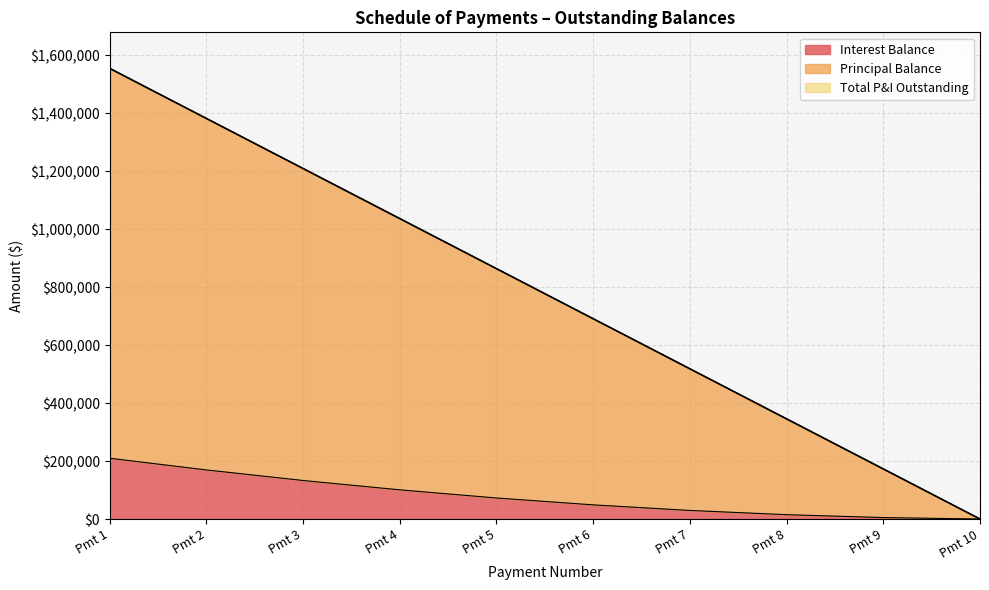

Is it true that Total P&I Outstanding equals 672339.7 at Pmt 2?

False